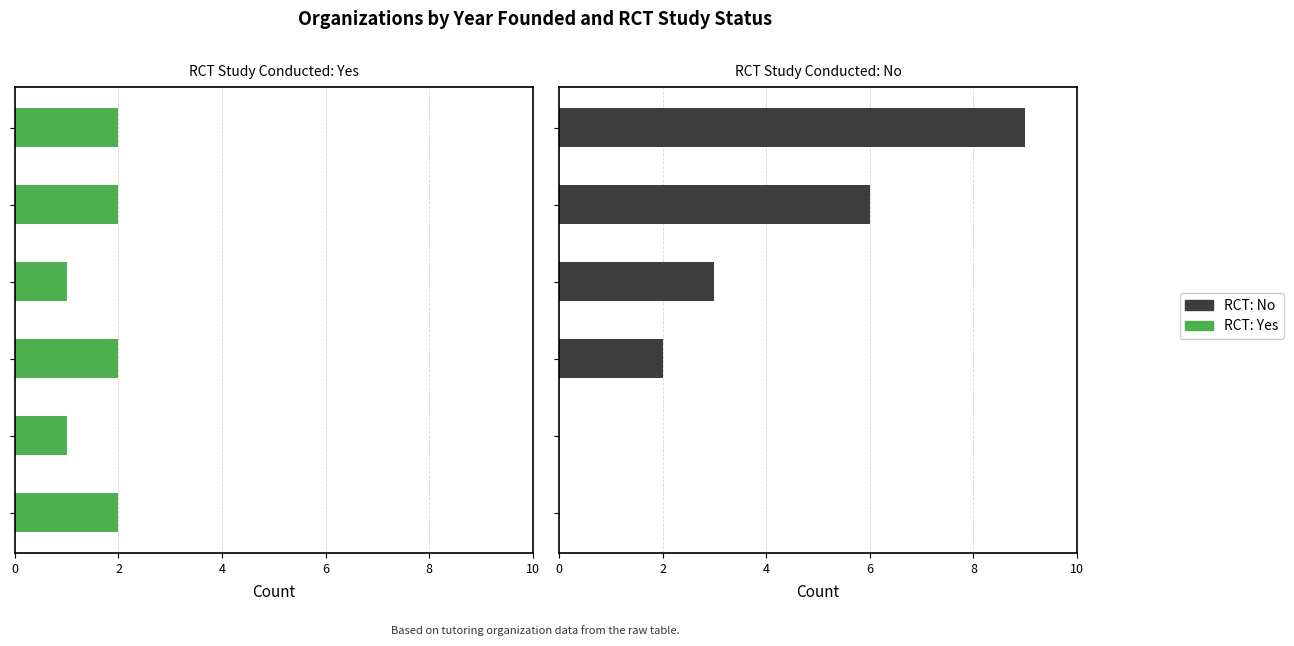

Which series has the largest total across all categories?

RCT: No